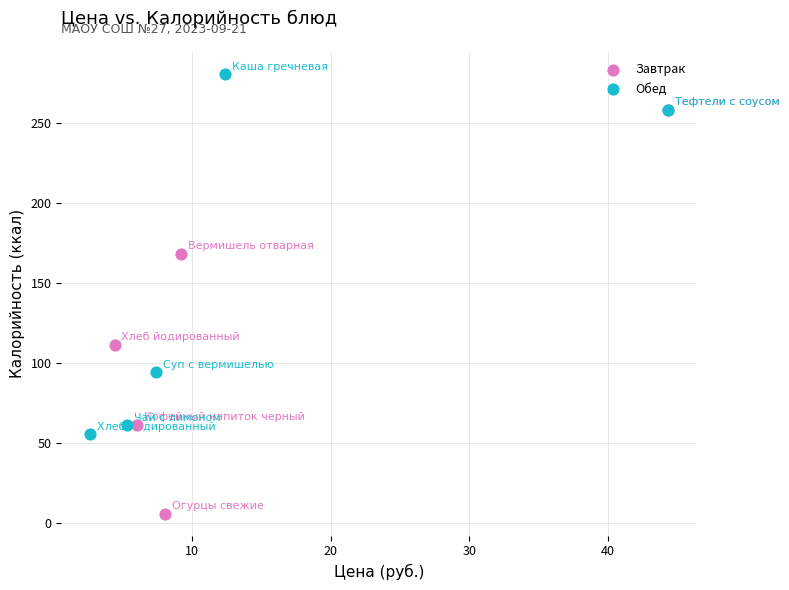

Which series reaches the minimum Y coordinate?

Завтрак